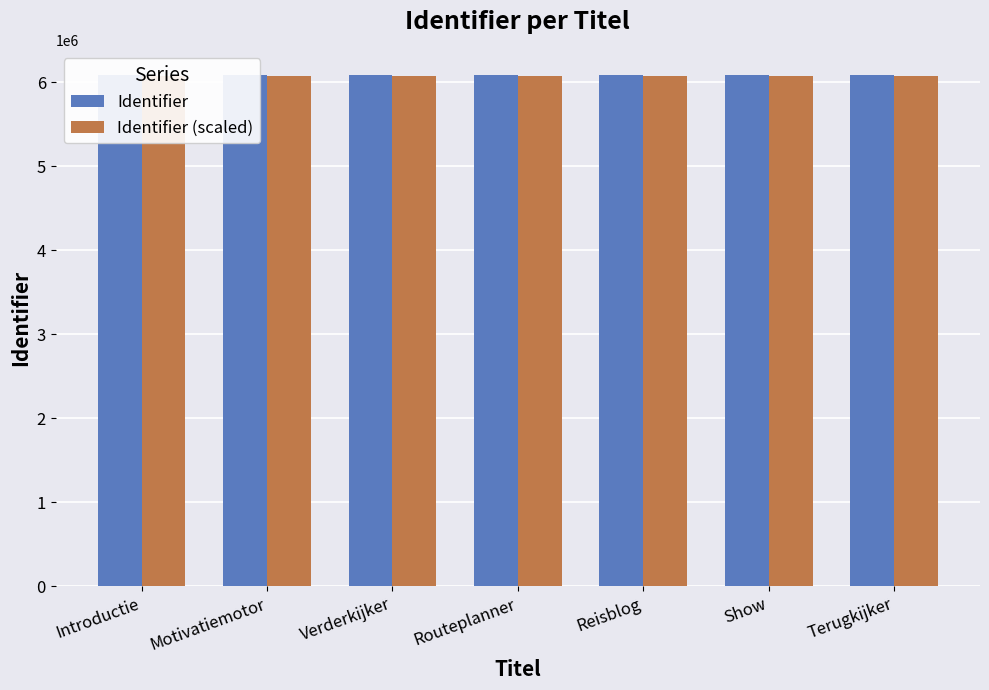

What is the smallest value displayed?

6081354